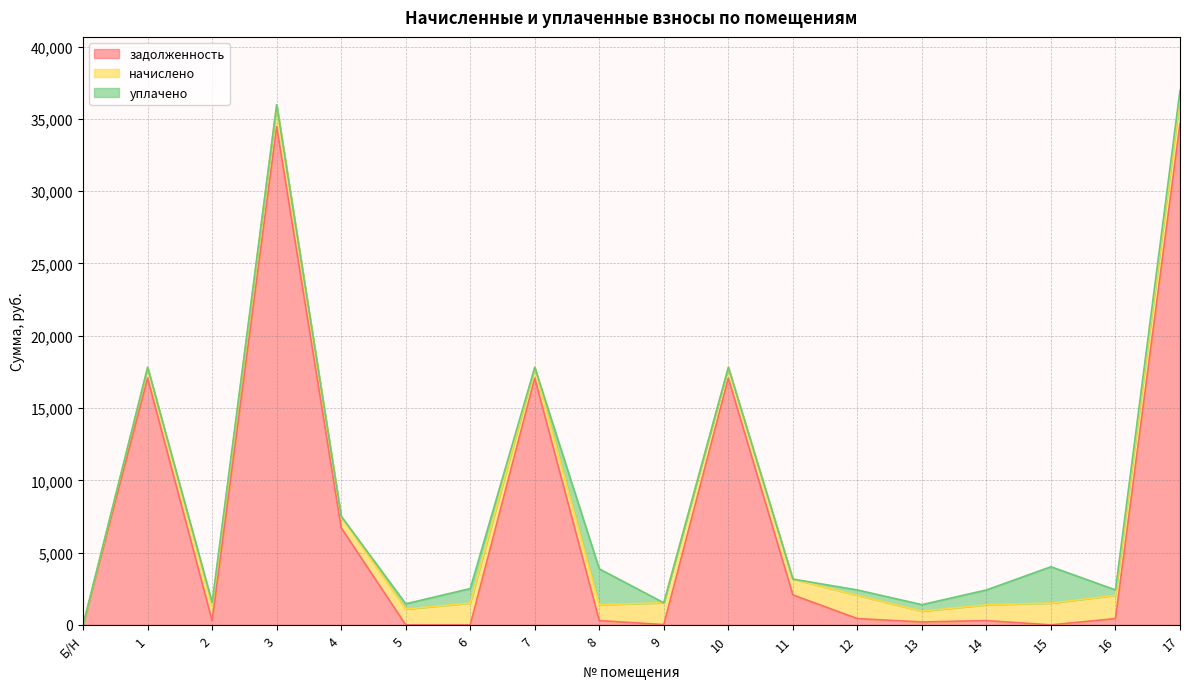

Which series has the widest spread of values?

задолженность